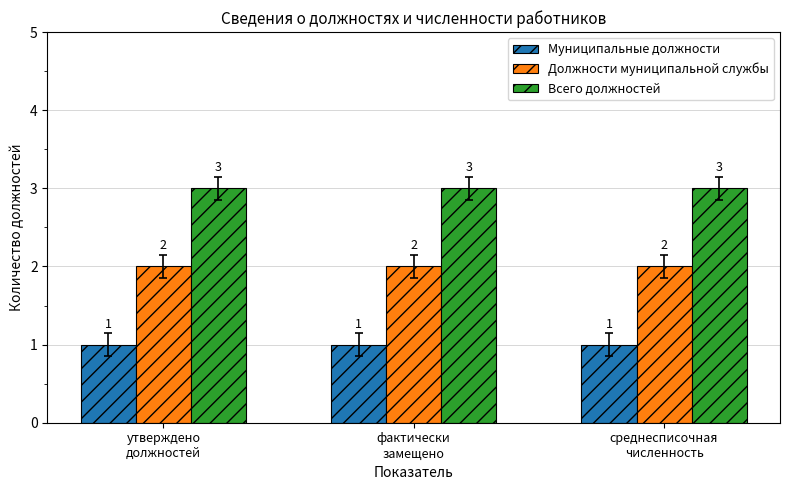

How many bars are there in each group?

3